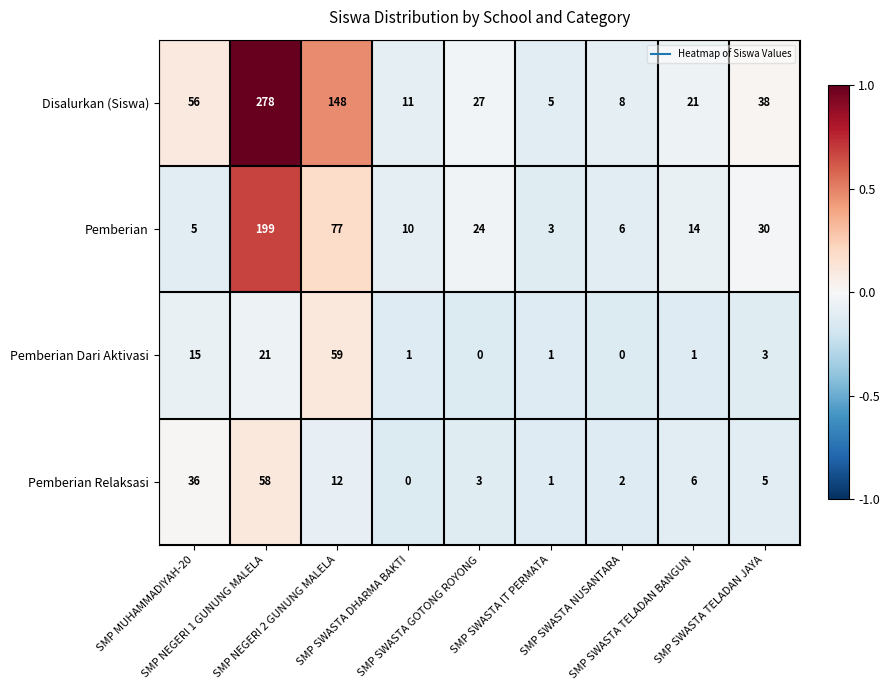

What is the minimum value shown in the chart?

0